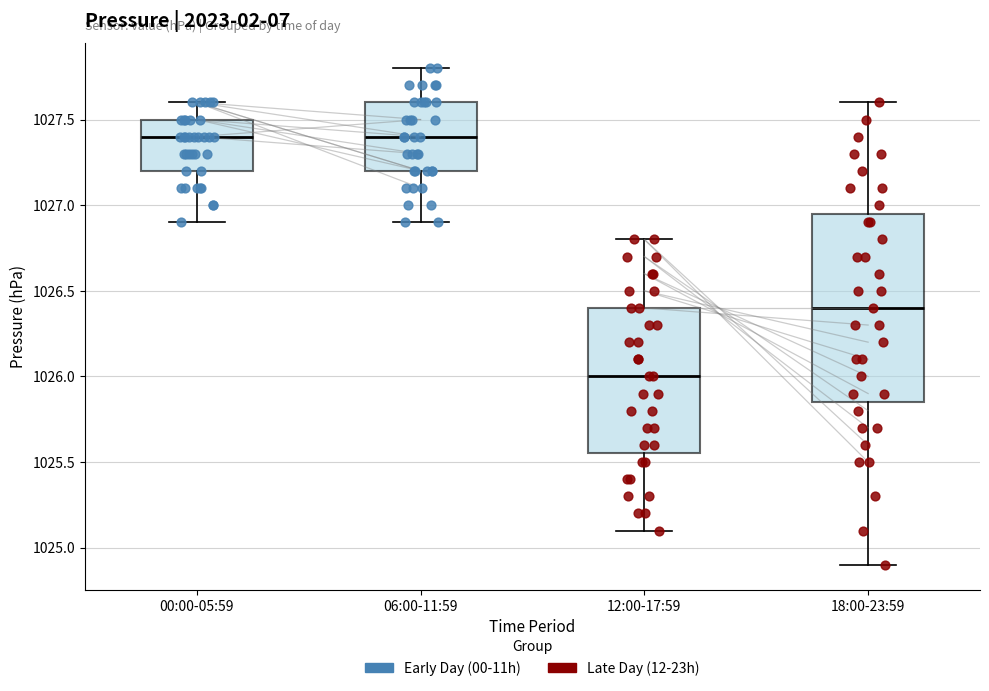

Which box is the tallest, from its lower edge to its upper edge?

18:00-23:59